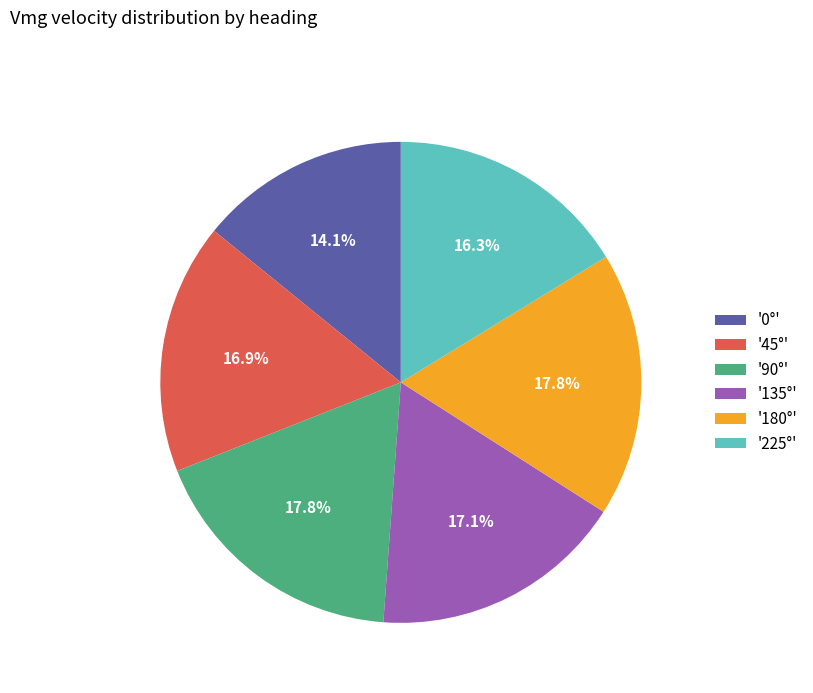

Which category has the smallest portion of the pie?

'0°'